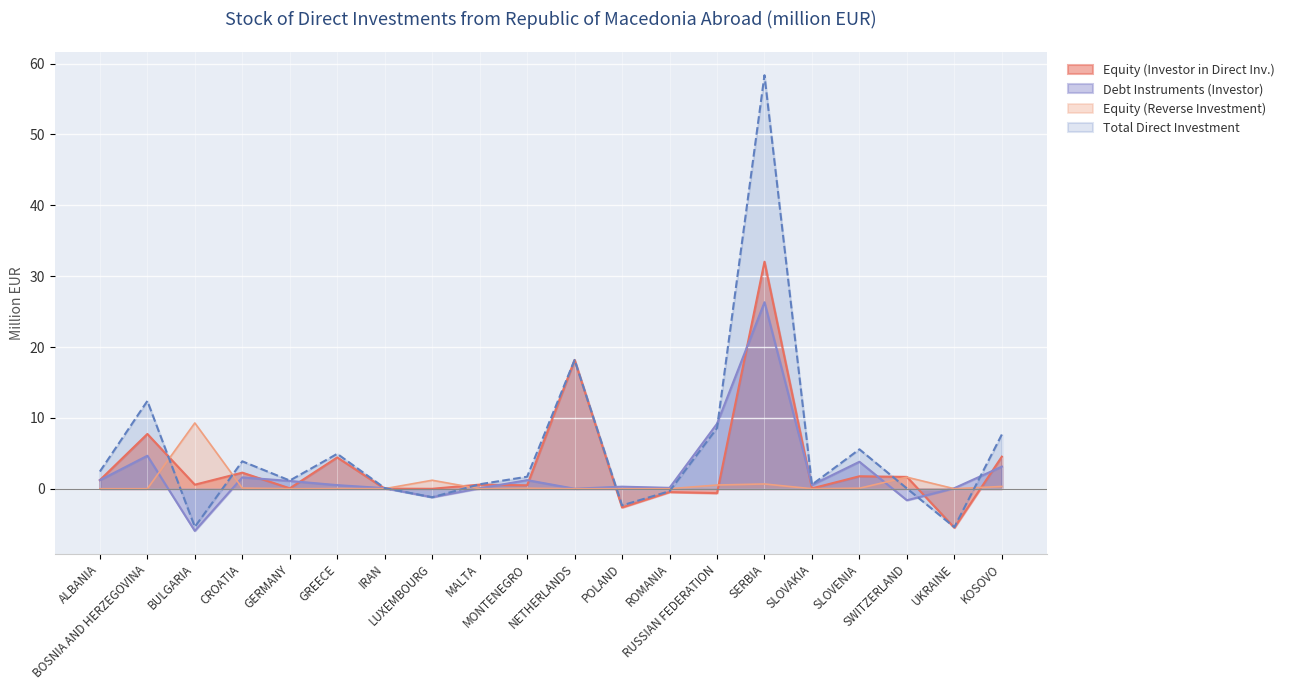

How many values in the Total Direct Investment series exceed 1?

11